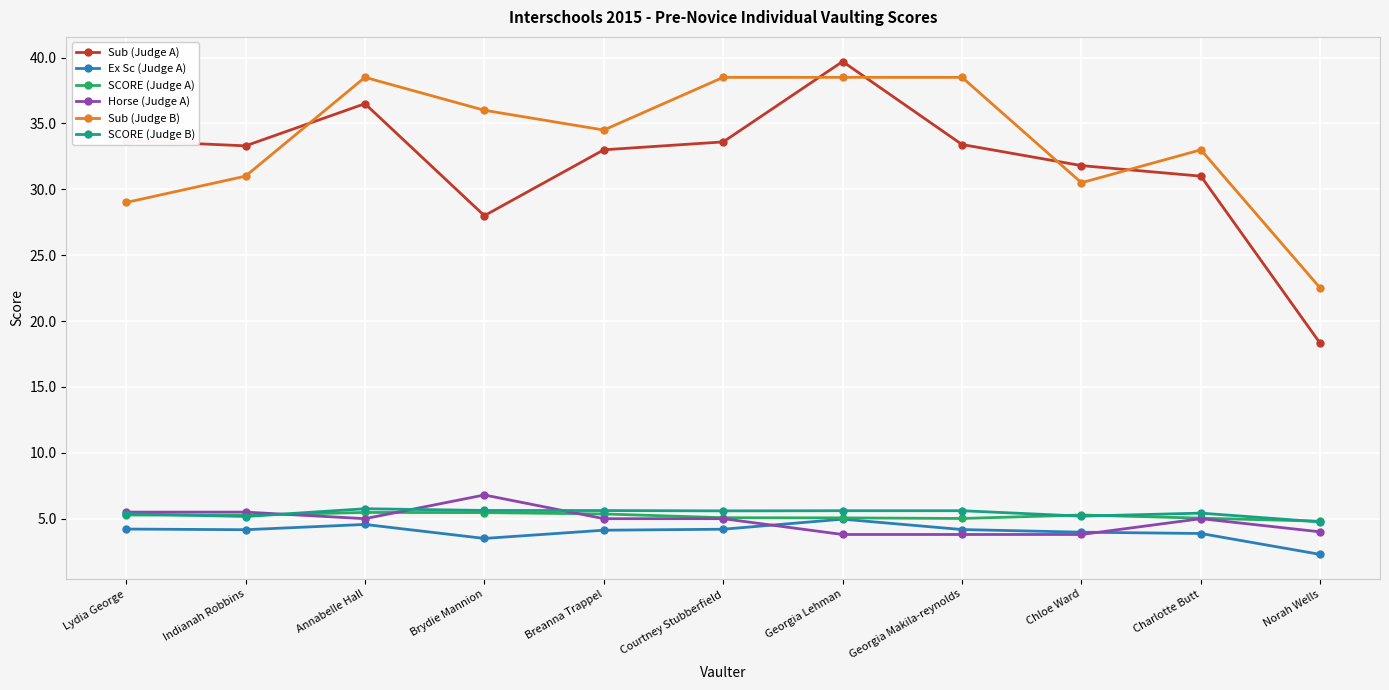

What is the highest value of the SCORE (Judge B) series?

5.8